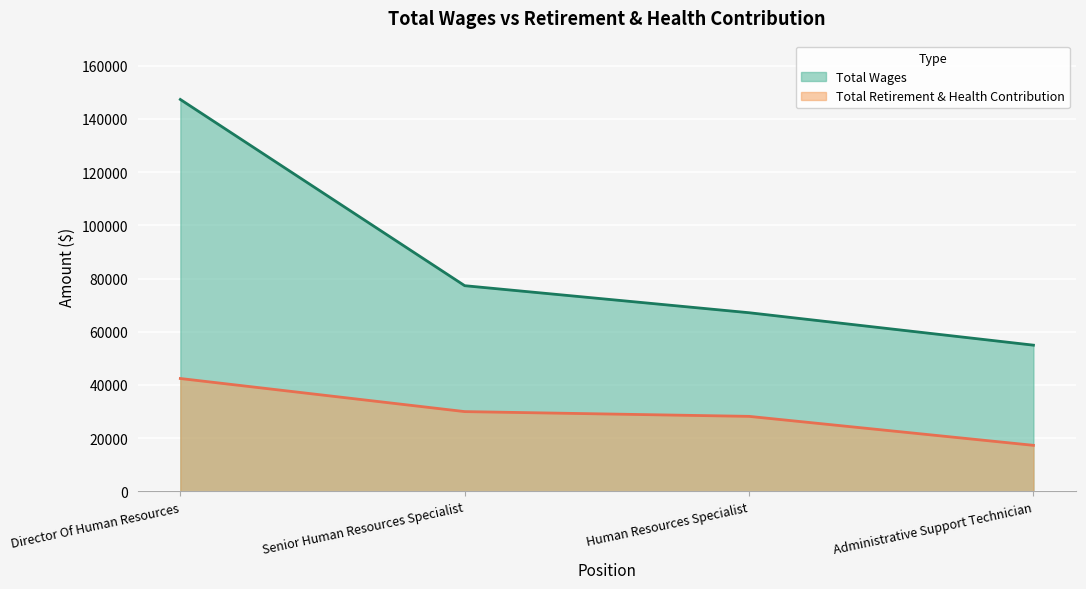

True or false: Total Wages and Total Retirement & Health Contribution intersect in this chart.

False